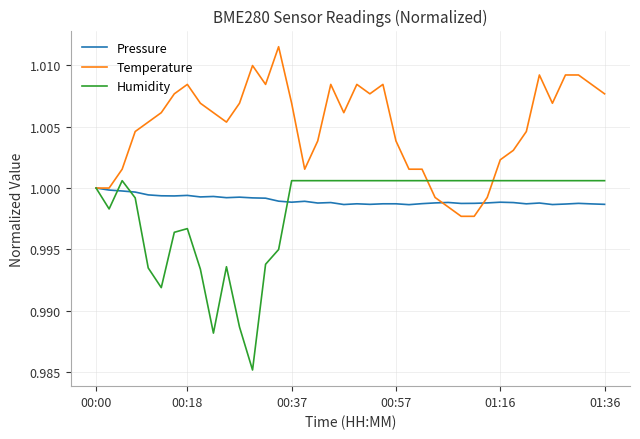

Which series has the widest spread of values?

Humidity